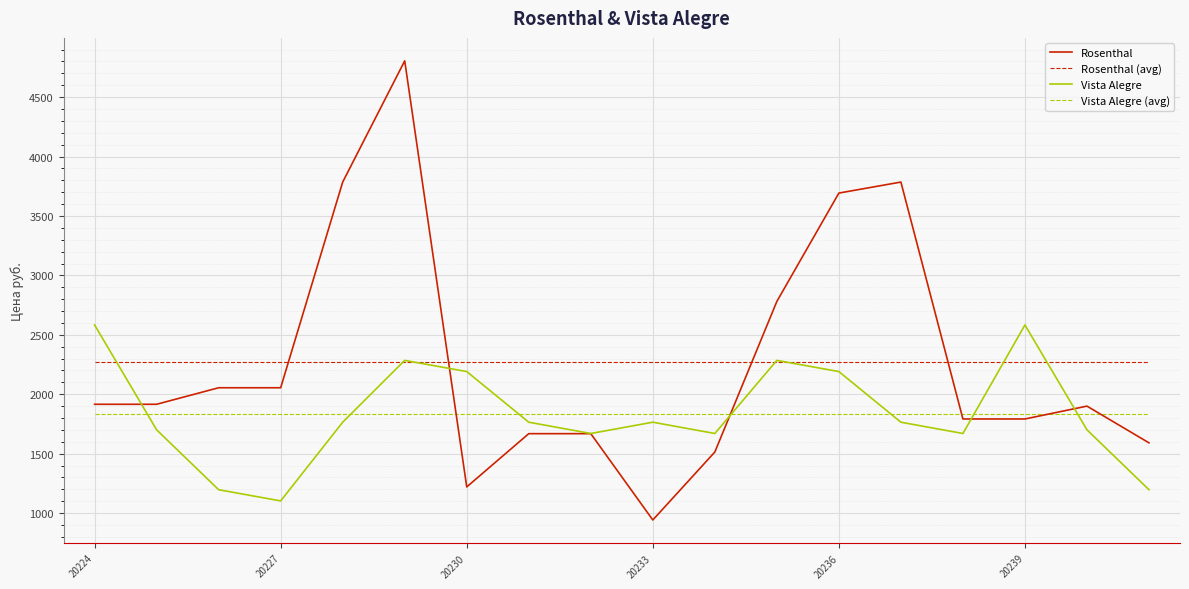

What is the greatest value displayed?

4804.9